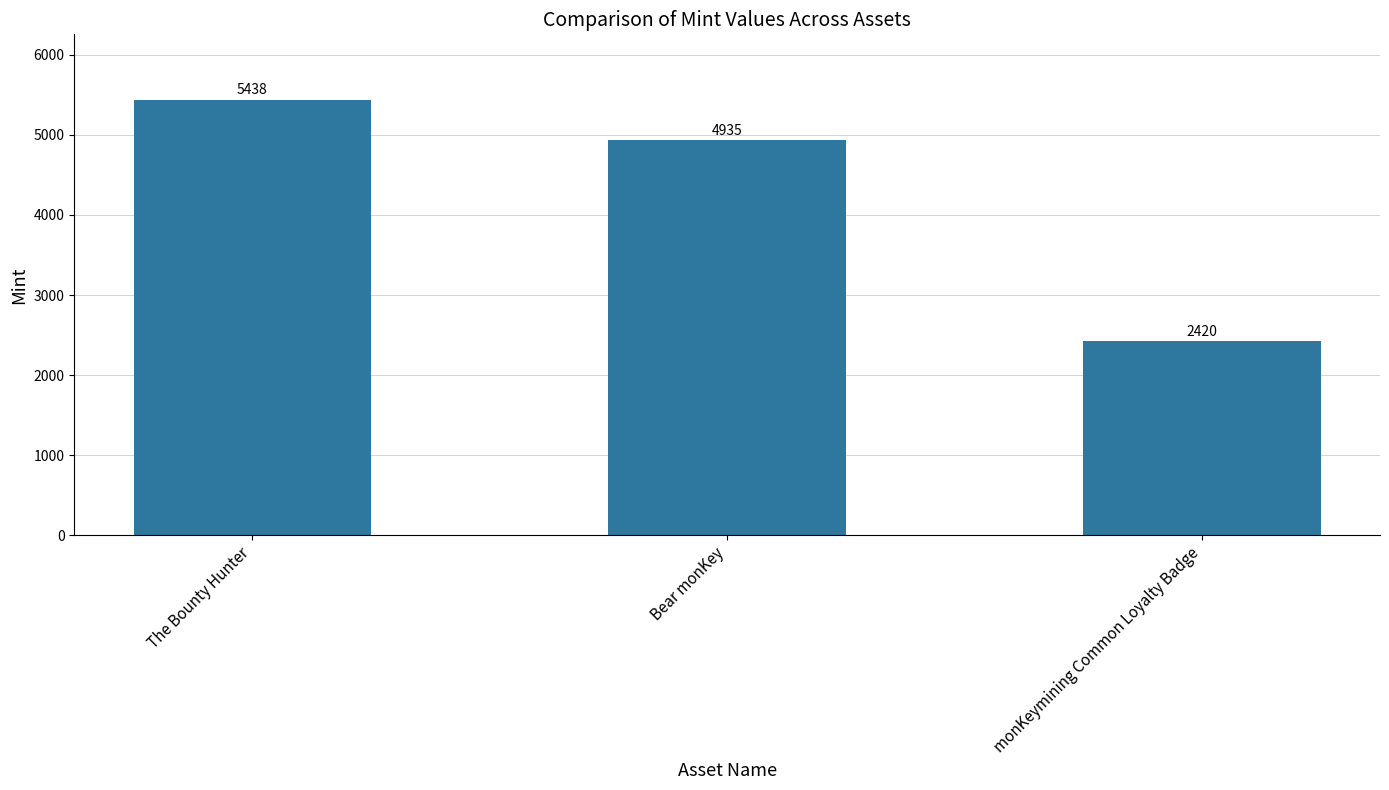

How many distinct data groups are displayed?

1